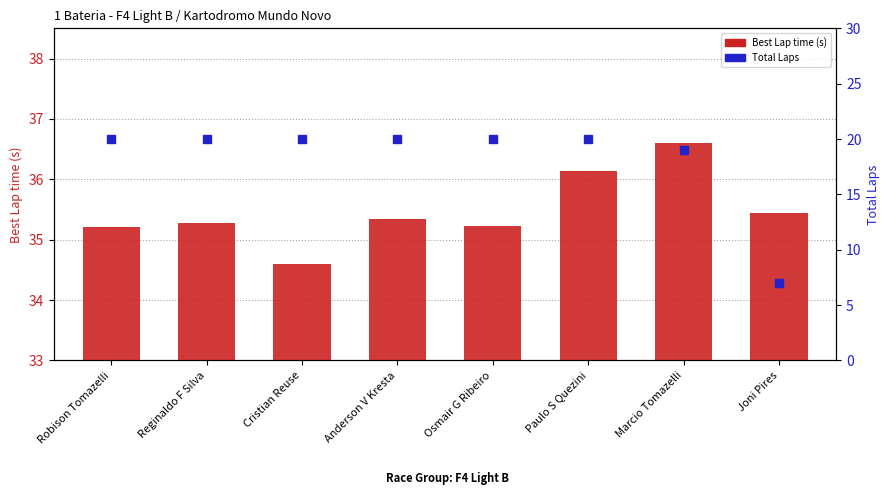

What is the difference between the highest and lowest values at Reginaldo F Silva?

15.3